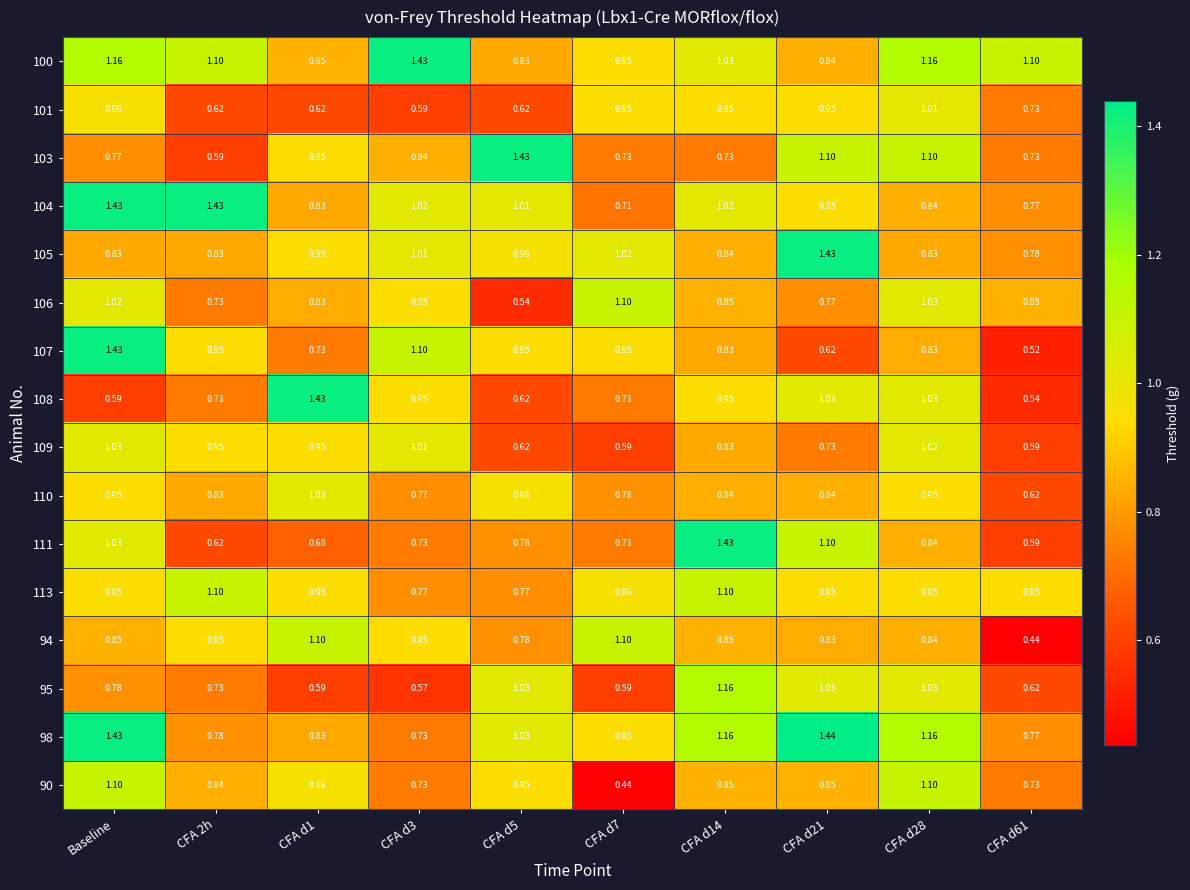

Which series has the widest spread of values?

107